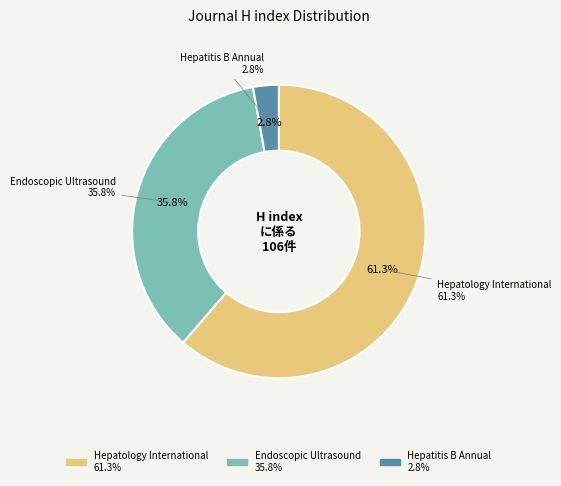

Does any single category account for the majority?

Yes